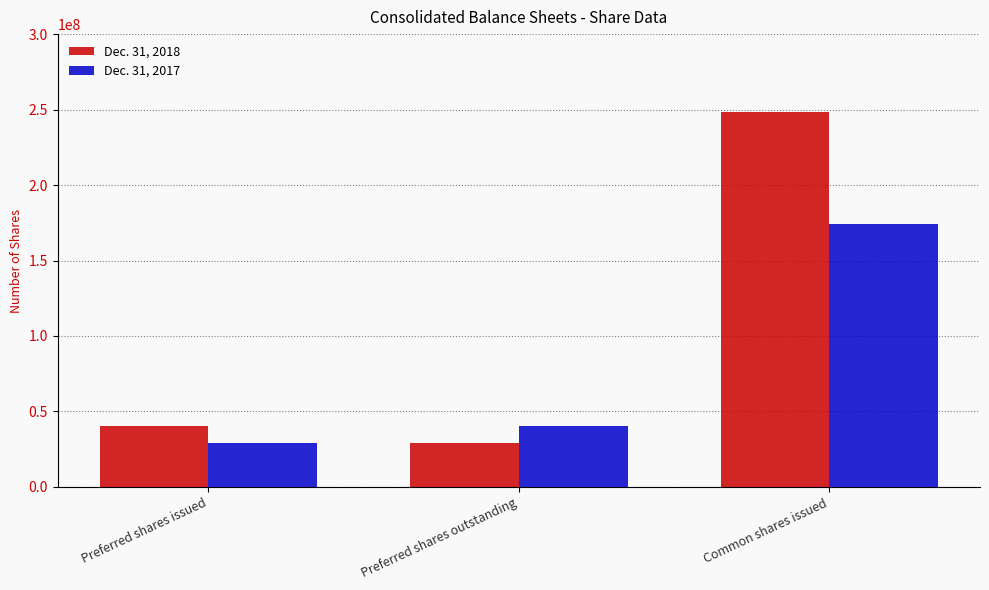

Which category has the highest value in the Dec. 31, 2018 series?

Common shares issued